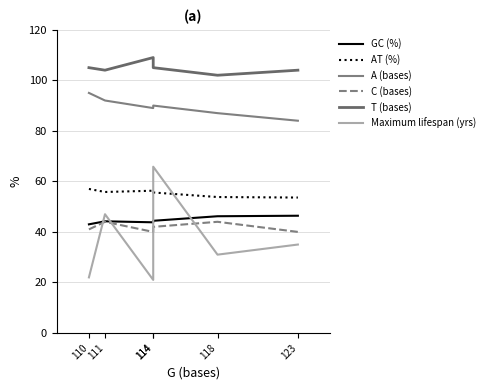

Is the value of C (bases) at 123 greater than the value of A (bases) at 114?

No